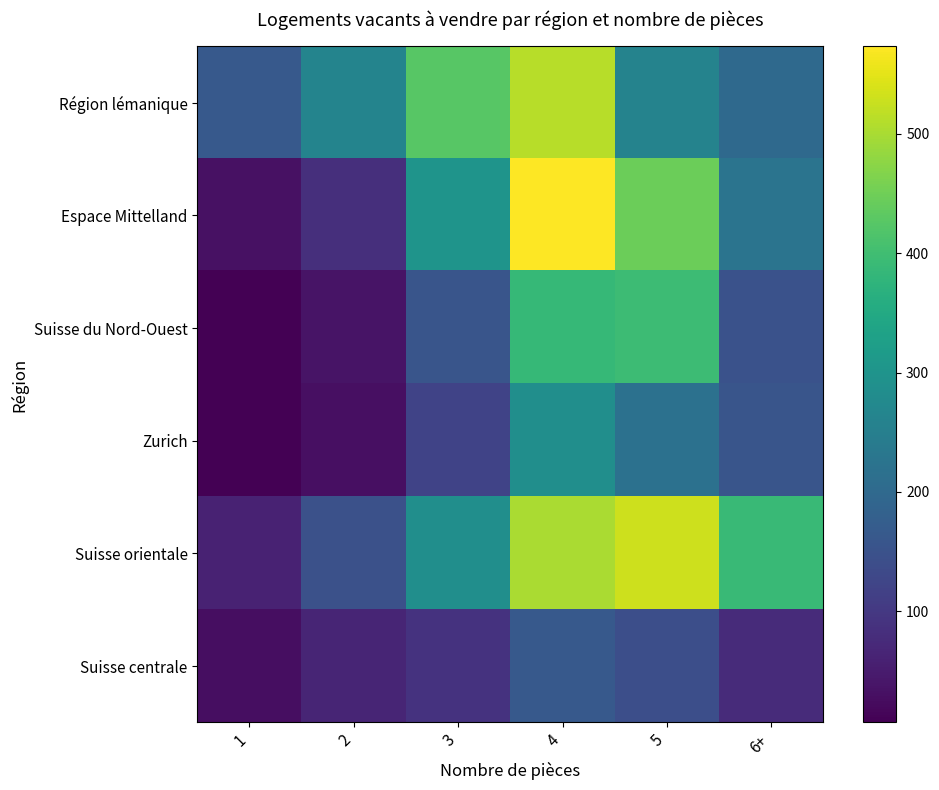

Rank the series at 6+ from highest to lowest value.

Suisse orientale, Espace Mittelland, Région lémanique, Zurich, Suisse du Nord-Ouest, Suisse centrale